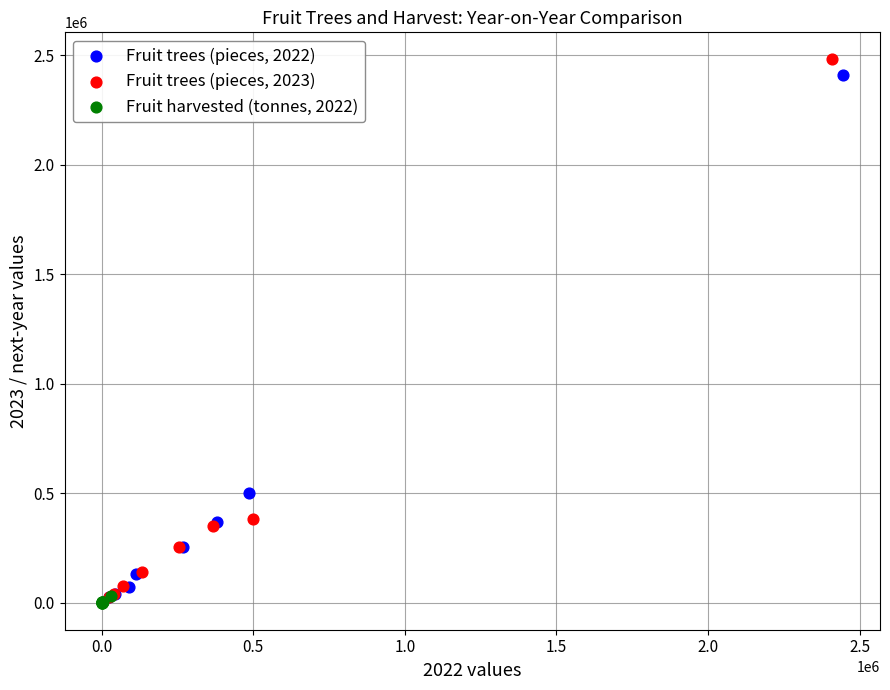

Which series has the widest spread of Y values?

Fruit trees (pieces, 2023)